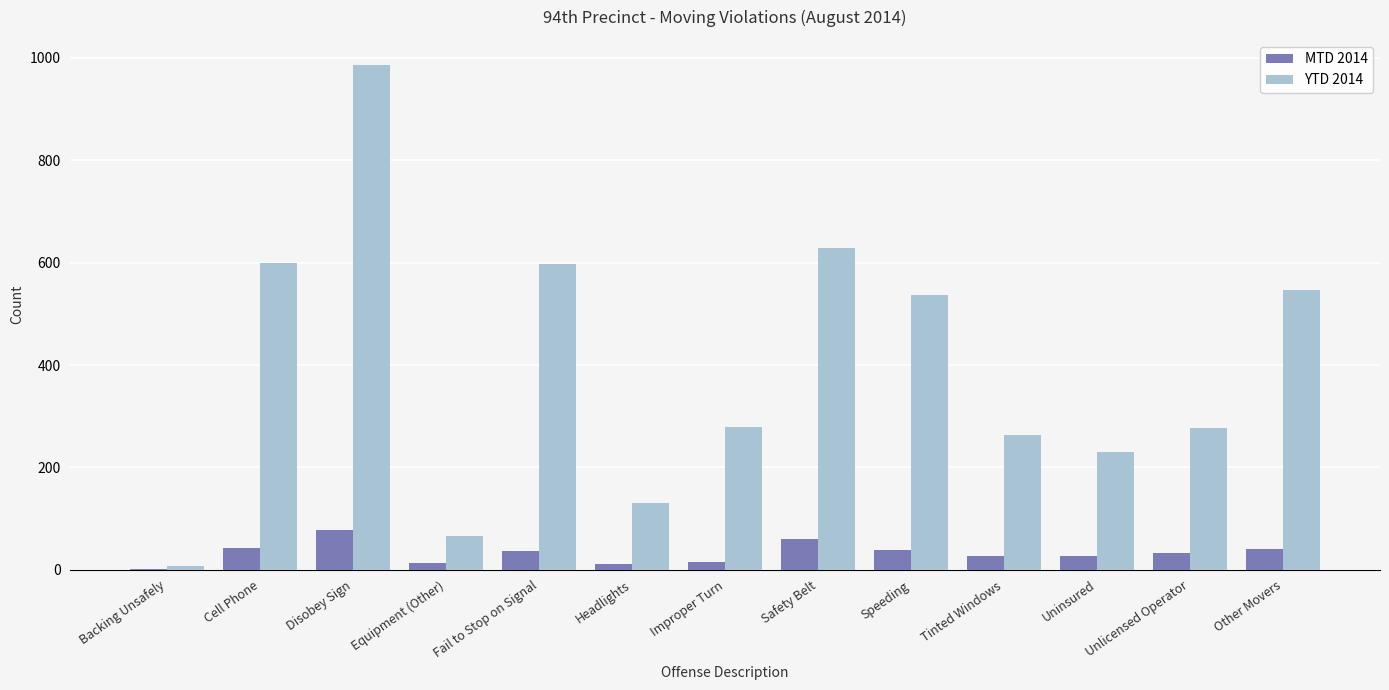

How many data points does each series have?

13